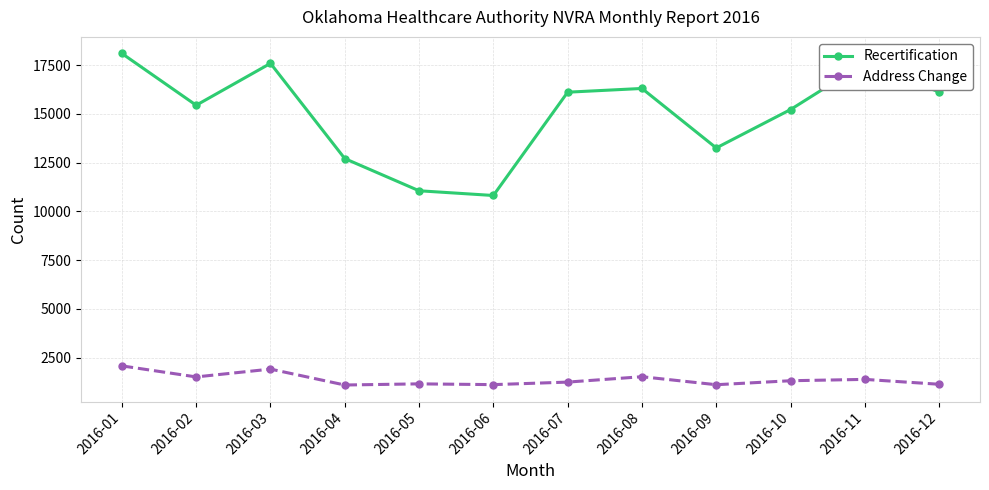

True or false: Address Change and Recertification cross at least once.

False